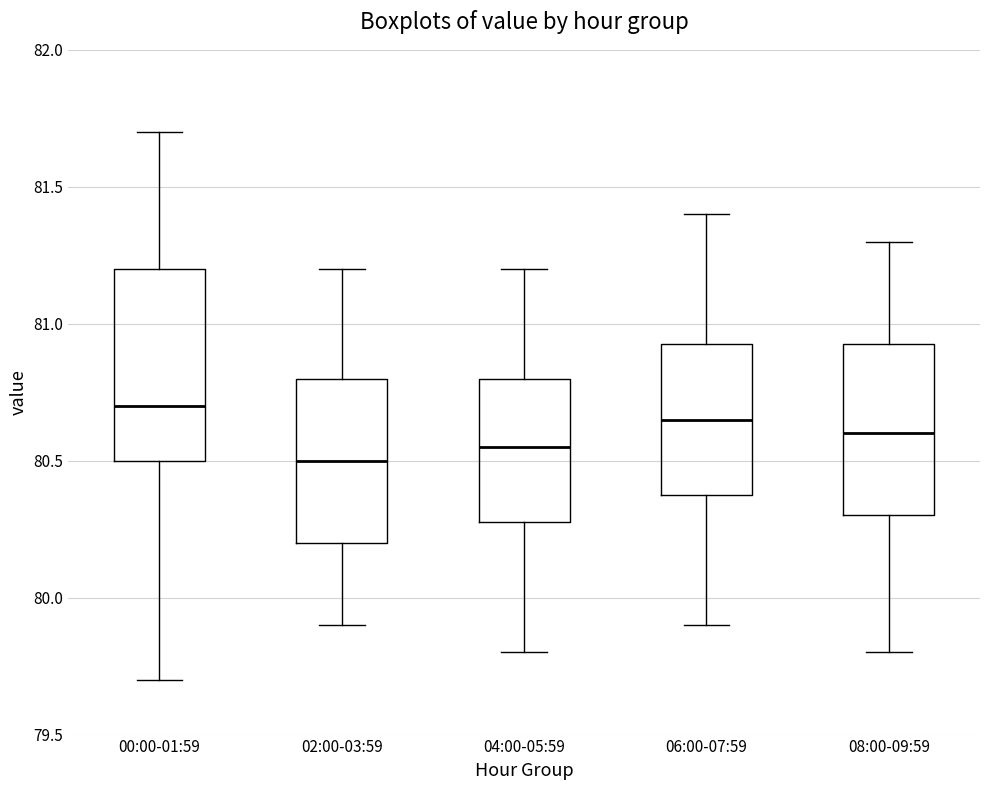

Reading left to right, read every box against the y-axis: the position of its median line, the range the box covers, and the ends of its whiskers. The values are not printed on the chart, so give them approximately, as read against the axis.

00:00-01:59: median 80.70, box 80.50 to 81.20, whiskers 79.70 to 81.70
02:00-03:59: median 80.50, box 80.20 to 80.80, whiskers 79.90 to 81.20
04:00-05:59: median 80.55, box 80.30 to 80.80, whiskers 79.80 to 81.20
06:00-07:59: median 80.65, box 80.40 to 80.95, whiskers 79.90 to 81.40
08:00-09:59: median 80.60, box 80.30 to 80.95, whiskers 79.80 to 81.30